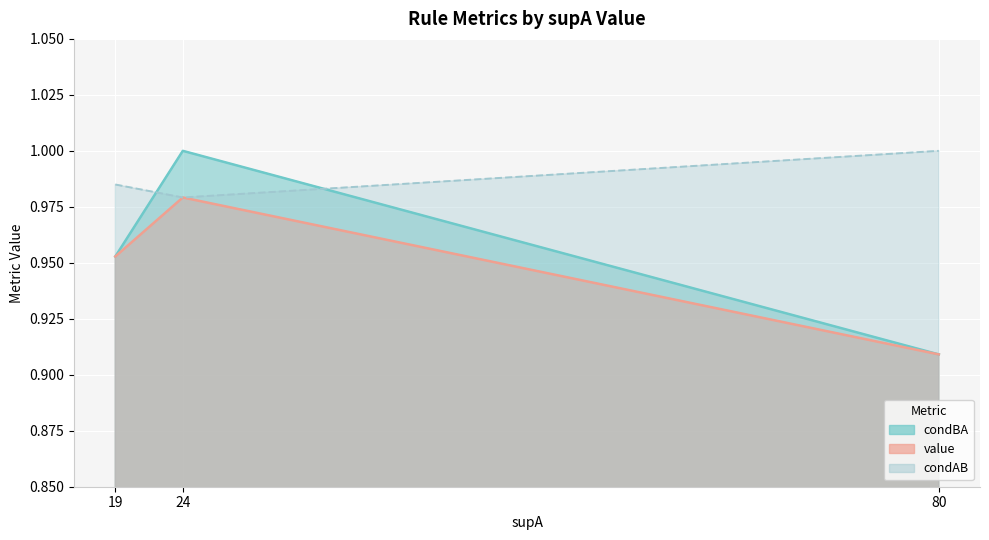

Is it true that condAB equals 1.6 at 80?

False